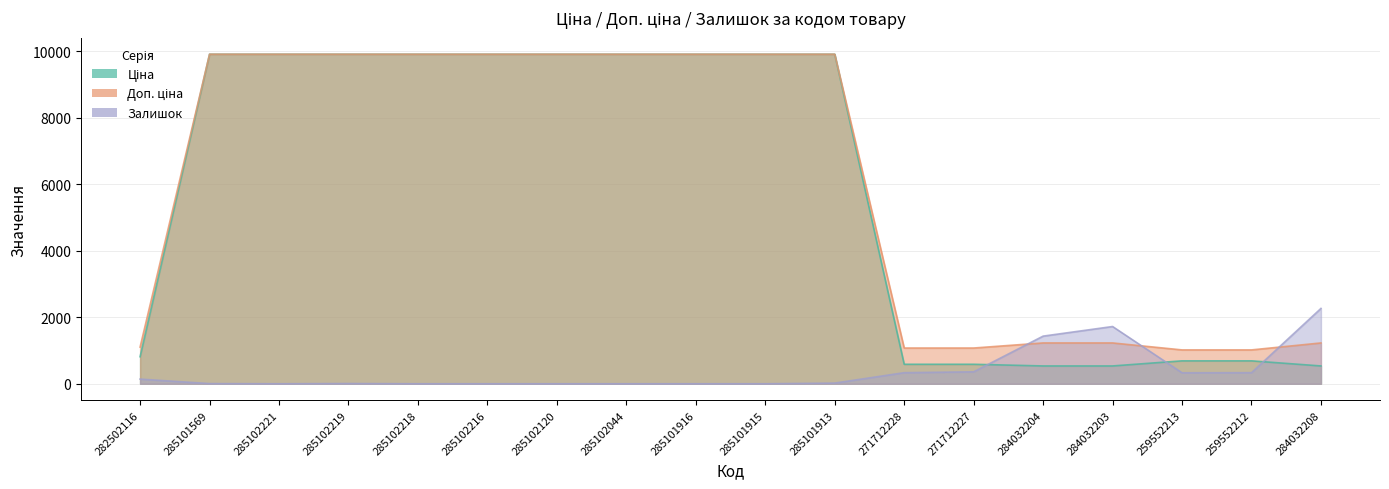

True or false: Ціна and Залишок cross at least once.

True